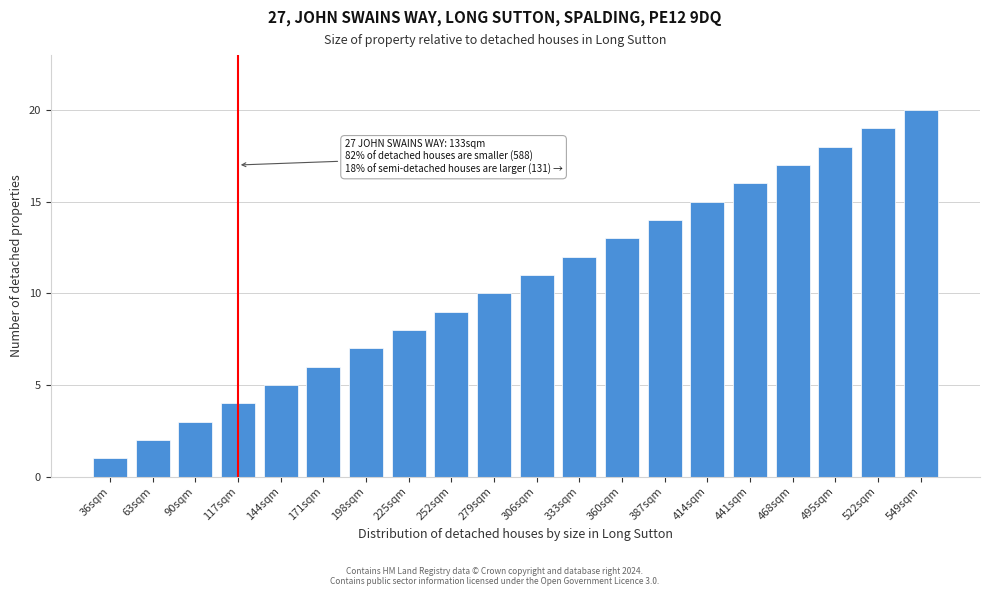

What is the greatest value displayed?

20